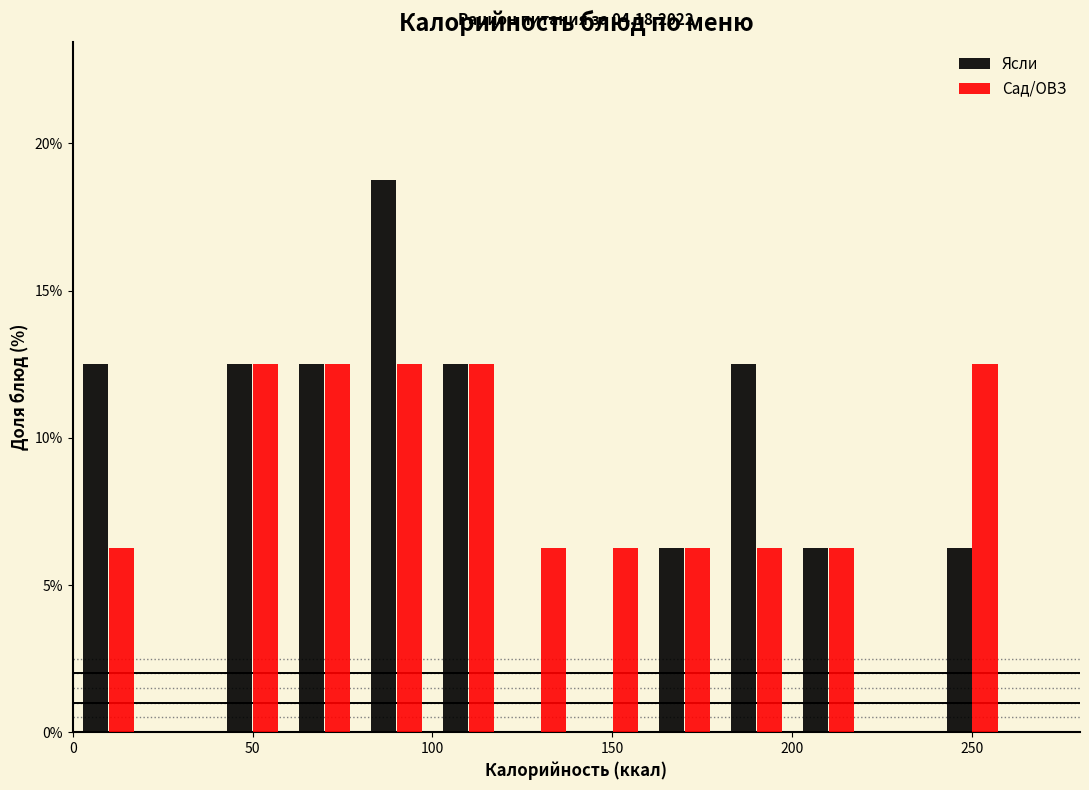

In the Ясли series, which range on the x-axis has the tallest bar?

80 to 100